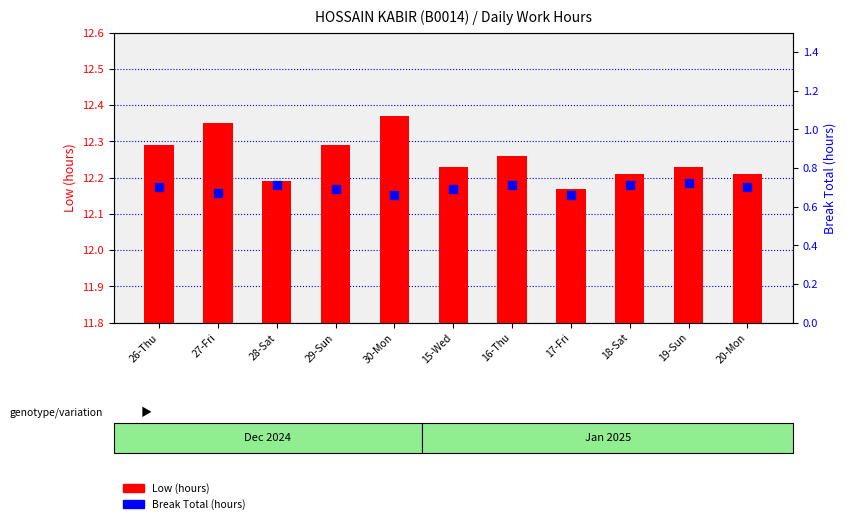

Which series has the widest spread of Y values?

Low (hours)